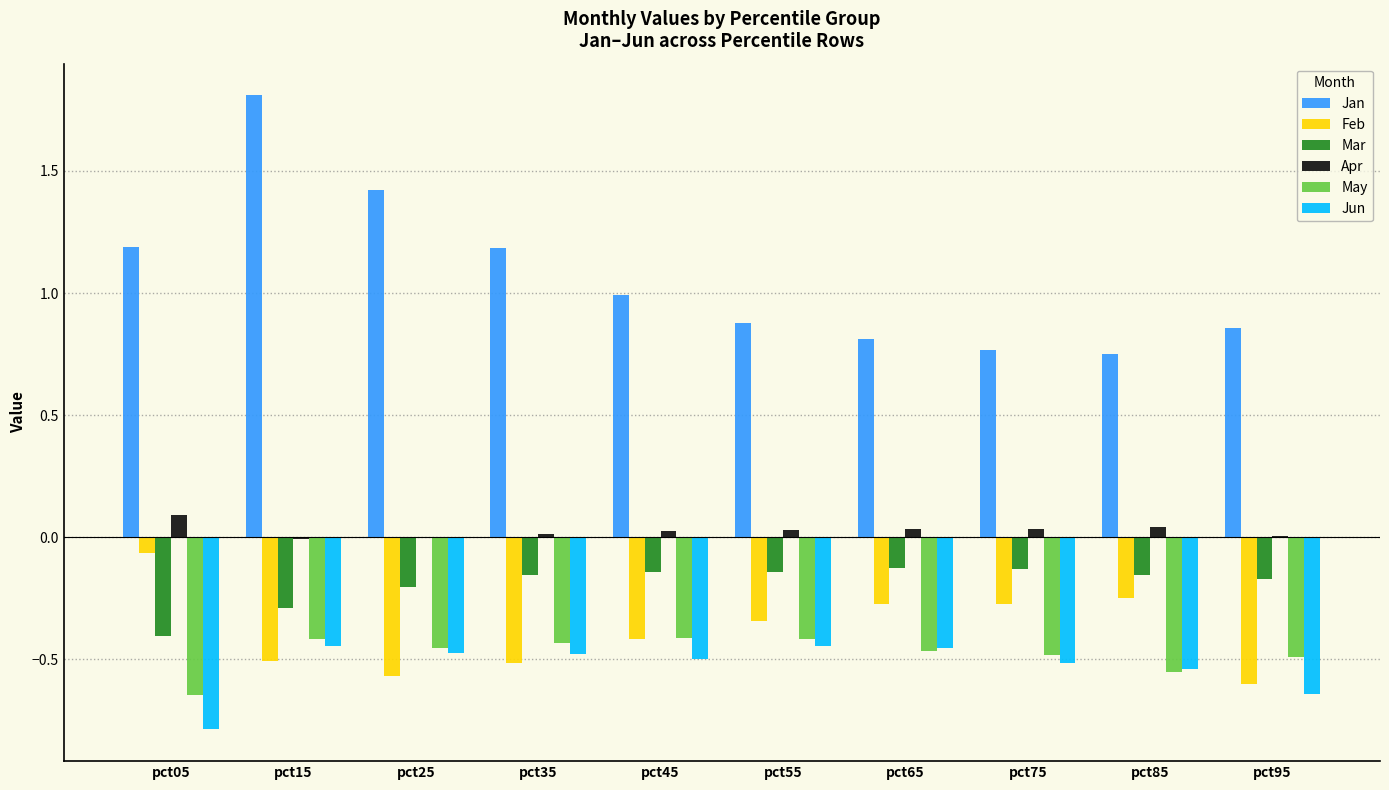

Is the value of Jan at pct15 greater than the value of Jun at pct55?

Yes